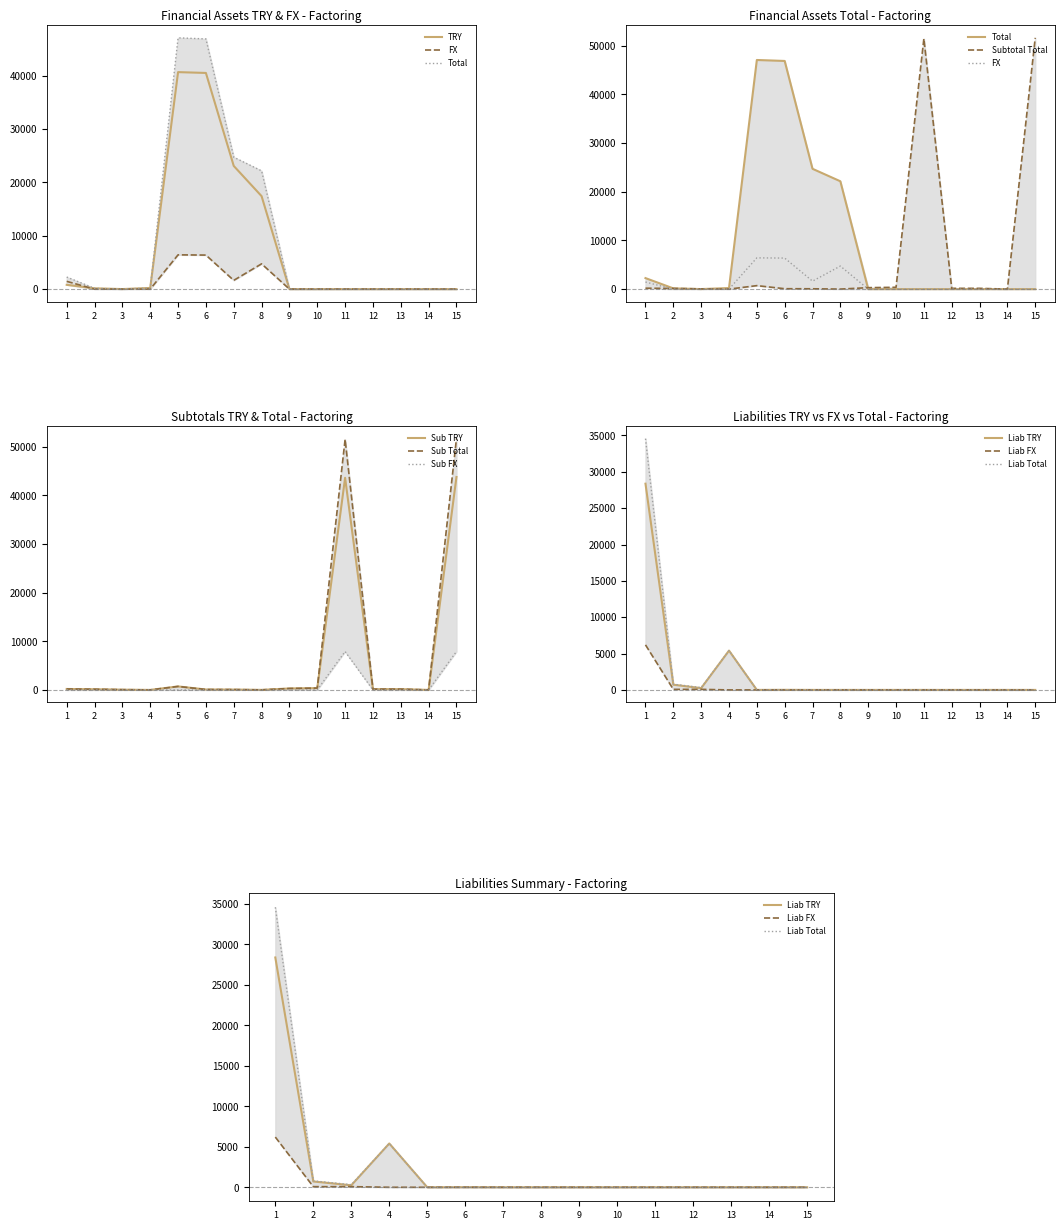

Reading left to right, what are all the values shown in this chart?

TRY: 807	150	10	223	40664	40509	23086	17423	0	0	0	0	0	0	0
FX: 1457	0	0	0	6423	6380	1641	4739	0	0	0	0	0	0	0
Total: 2264	150	10	223	47088	46889	24726	22162	0	0	0	0	0	0	0